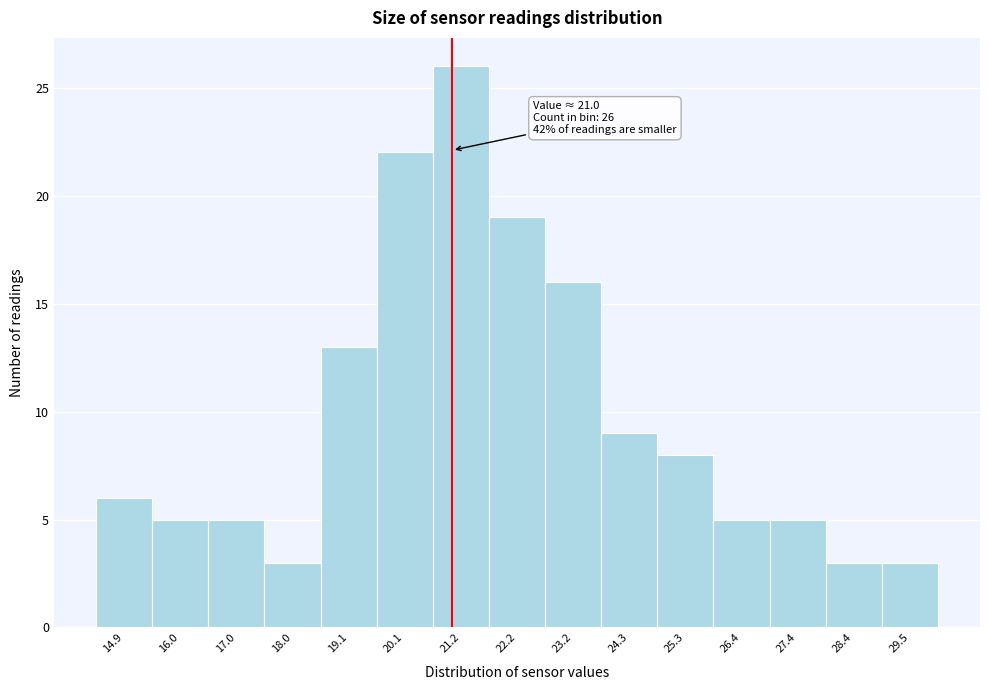

Which range on the x-axis has the tallest bar?

20.64 to 21.68